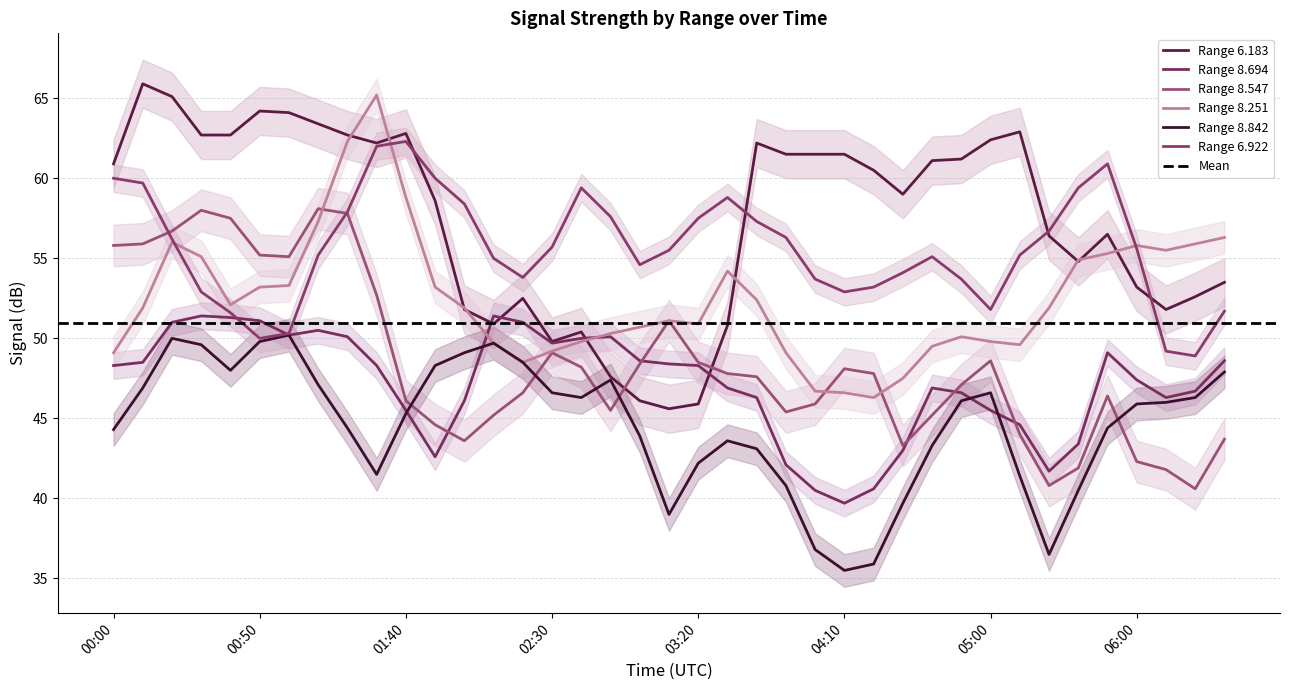

What is the label of the 28th point from the left?

2020/03/28 04:30